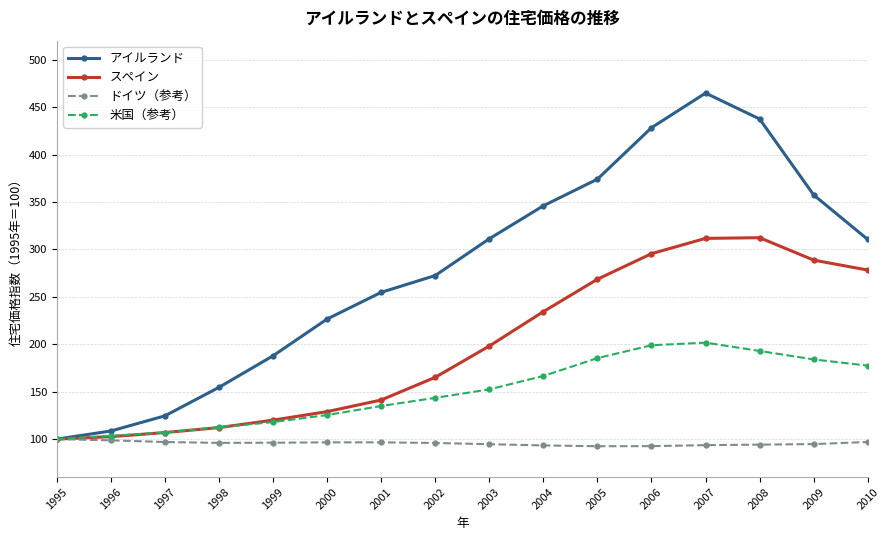

Which series has the largest range (max minus min)?

アイルランド